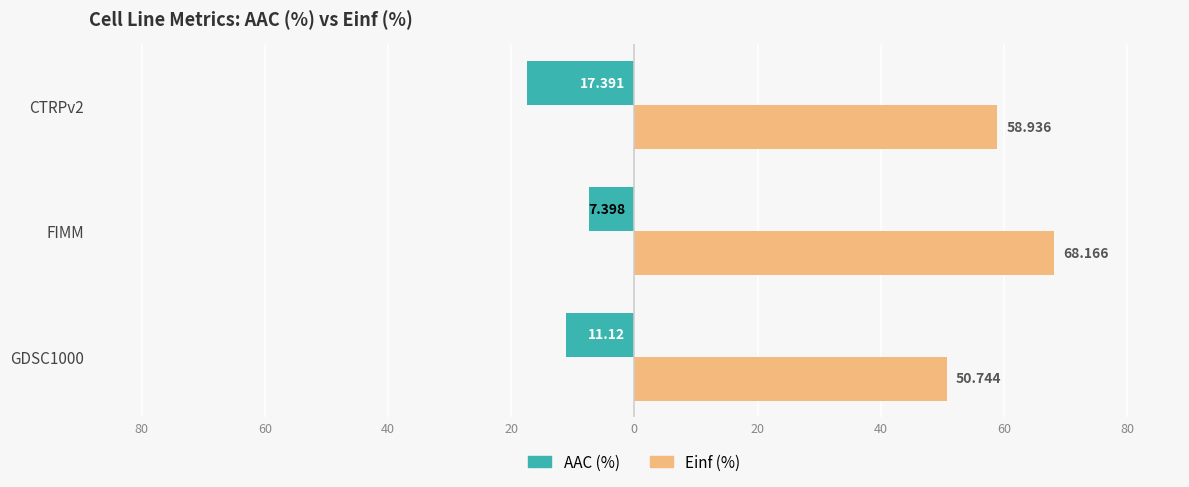

Reading left to right, transcribe all the data shown in this chart.

AAC (%): -11.1	-7.4	-17.4
Einf (%): 50.7	68.2	58.9